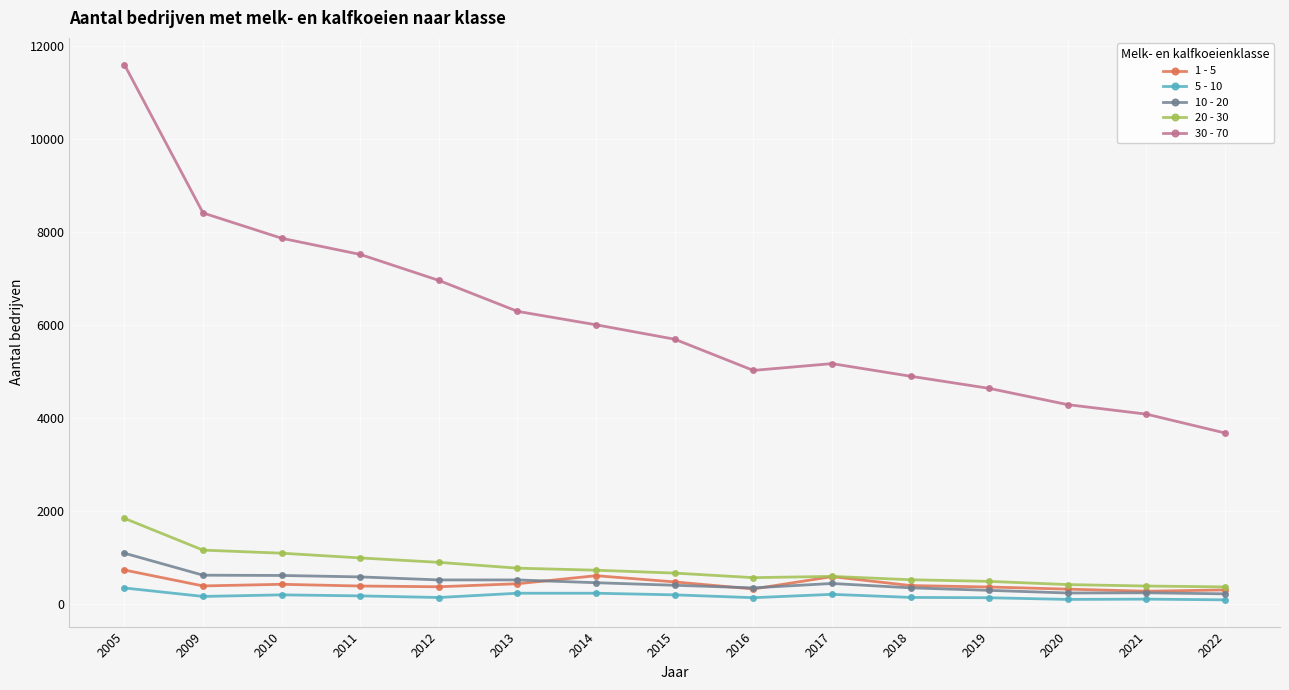

What is the sum of all 1 - 5 values?

6470